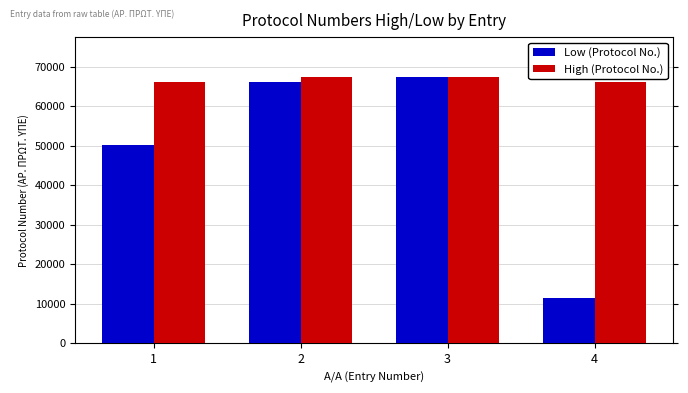

What is the maximum value for Low (Protocol No.)?

67440